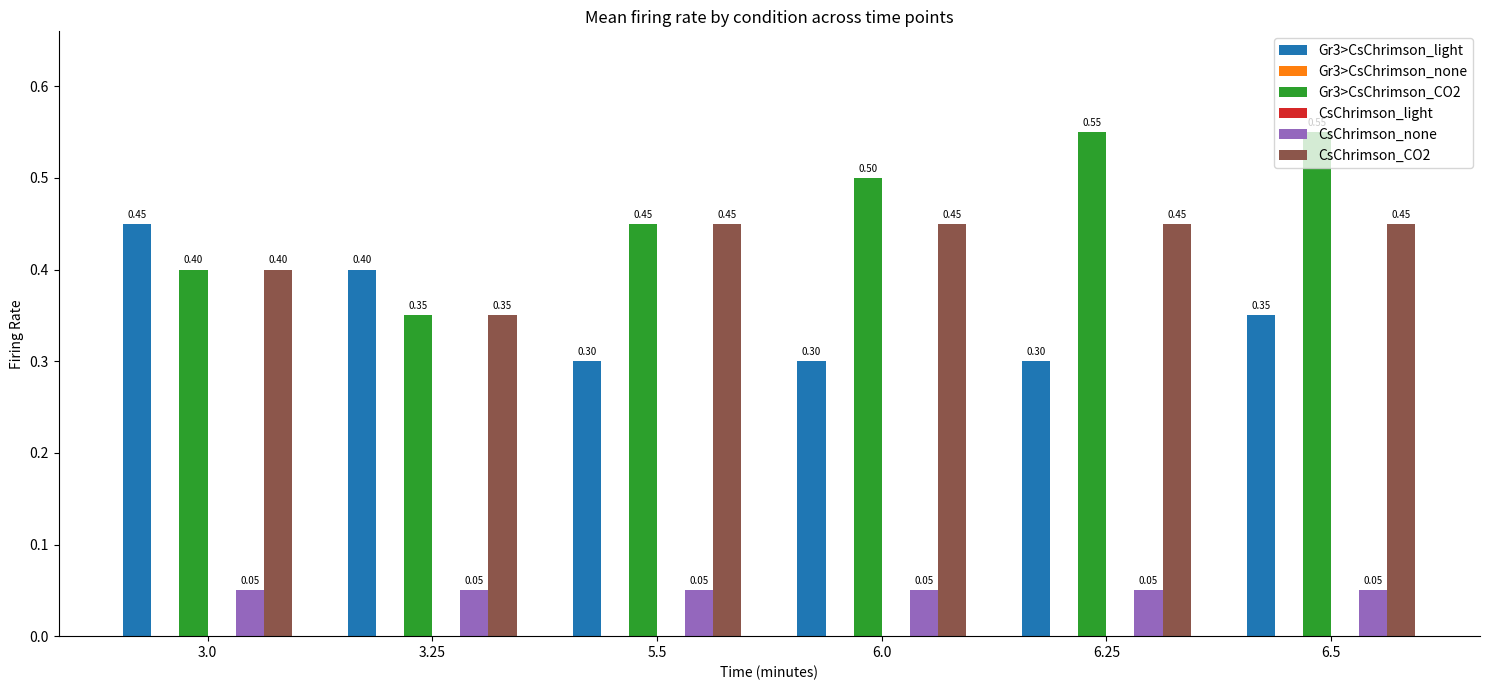

At which category is the sum across all series the highest?

6.5